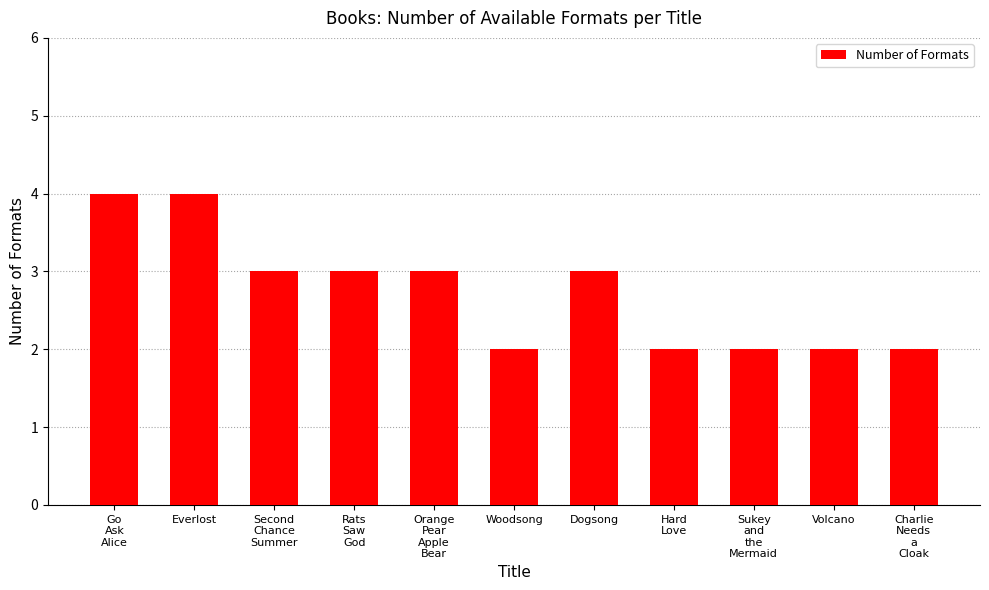

Reading right to left, list all the values displayed in this chart.

Charlie
Needs
a
Cloak=2	Volcano=2	Sukey
and
the
Mermaid=2	Hard
Love=2	Dogsong=3	Woodsong=2	Orange
Pear
Apple
Bear=3	Rats
Saw
God=3	Second
Chance
Summer=3	Everlost=4	Go
Ask
Alice=4